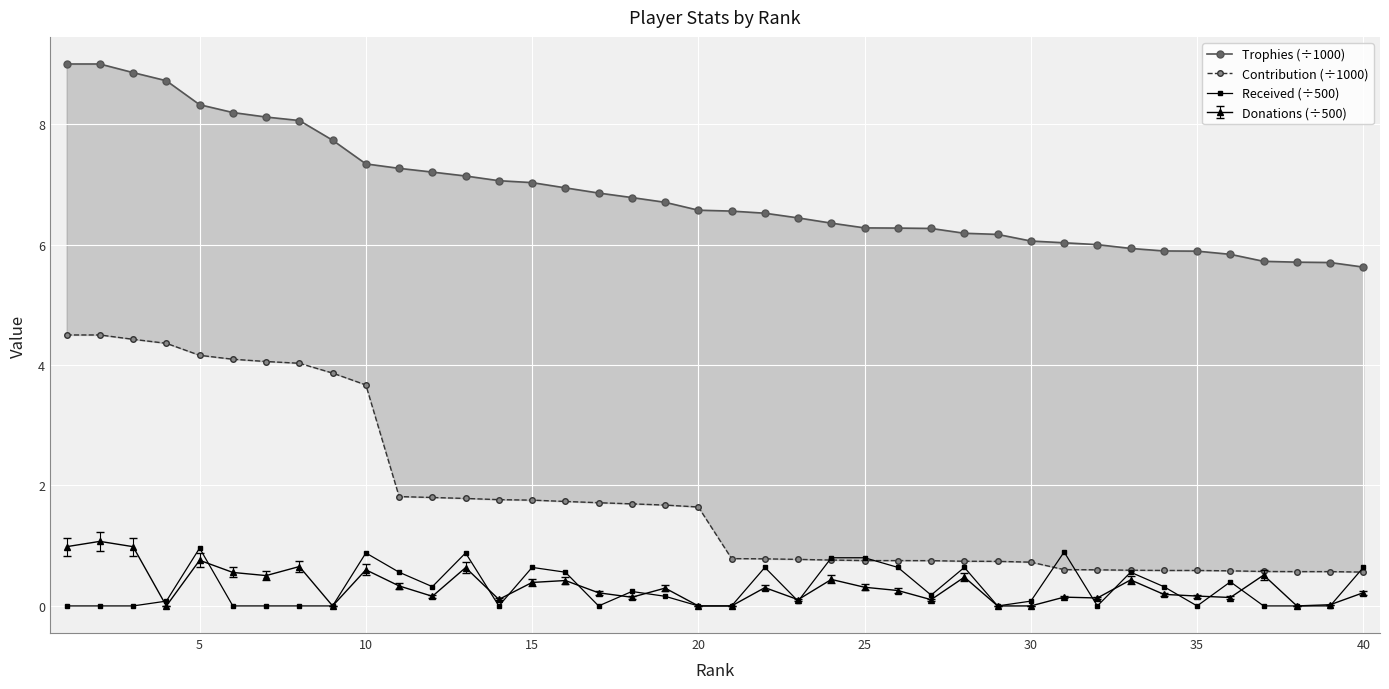

The Received (÷500) series shows 0.6 at 15. True or false?

True